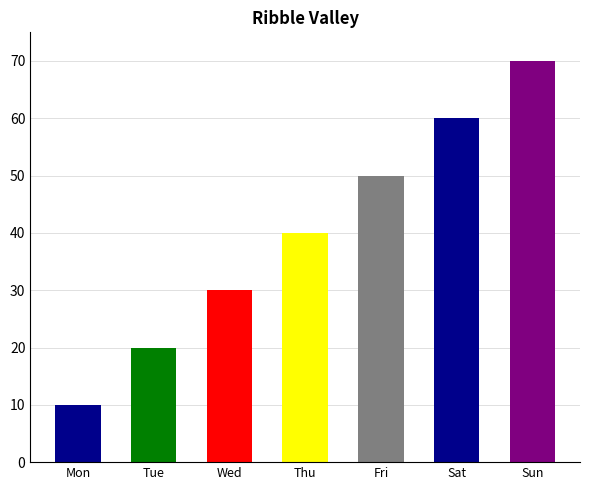

Rank the categories by value from lowest to highest.

Monday, Tuesday, Wednesday, Thursday, Friday, Saturday, Sunday